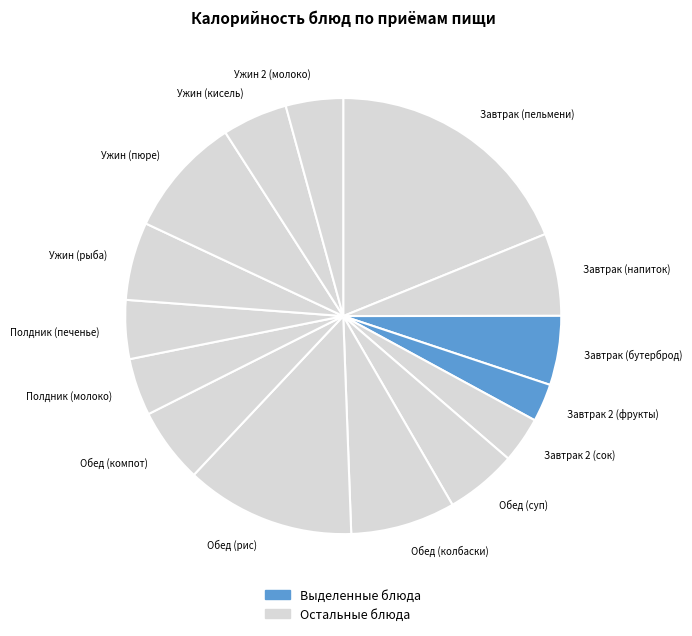

How many segments does this pie chart have?

15